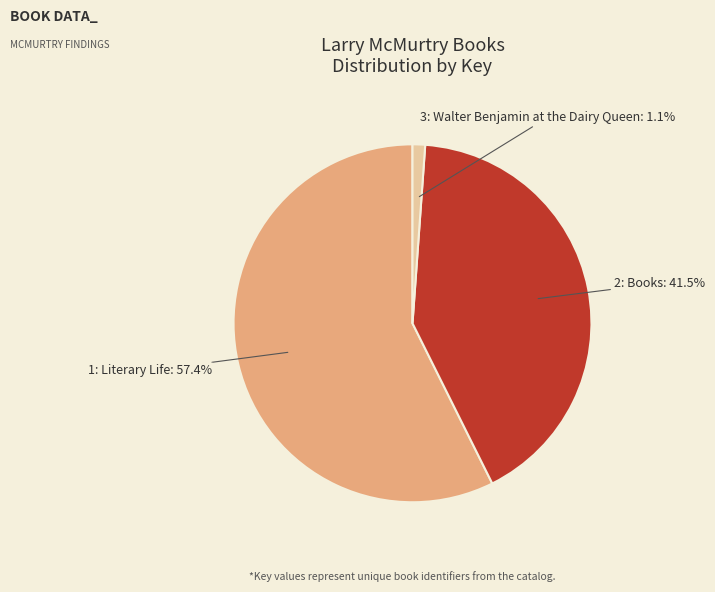

To the nearest percent, what is the difference between the largest and smallest slice percentages?

56%